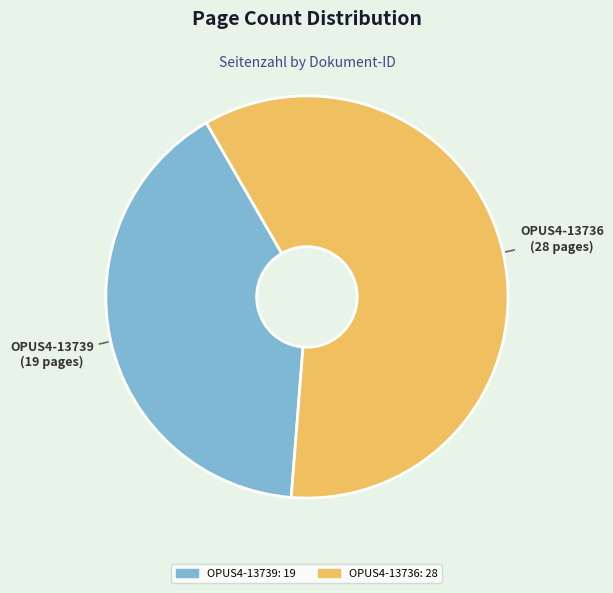

Which category has the biggest portion of the pie?

OPUS4-13736